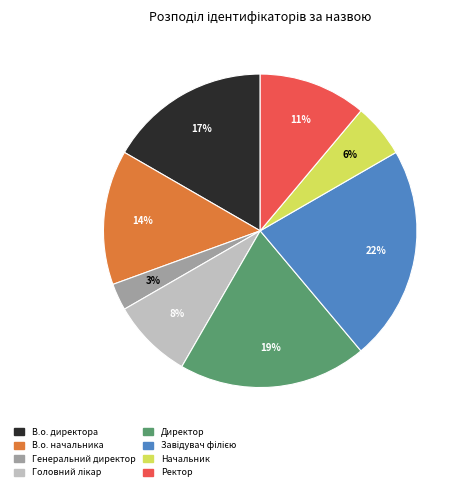

Which has a higher value, В.о. начальника or В.о. директора?

В.о. директора